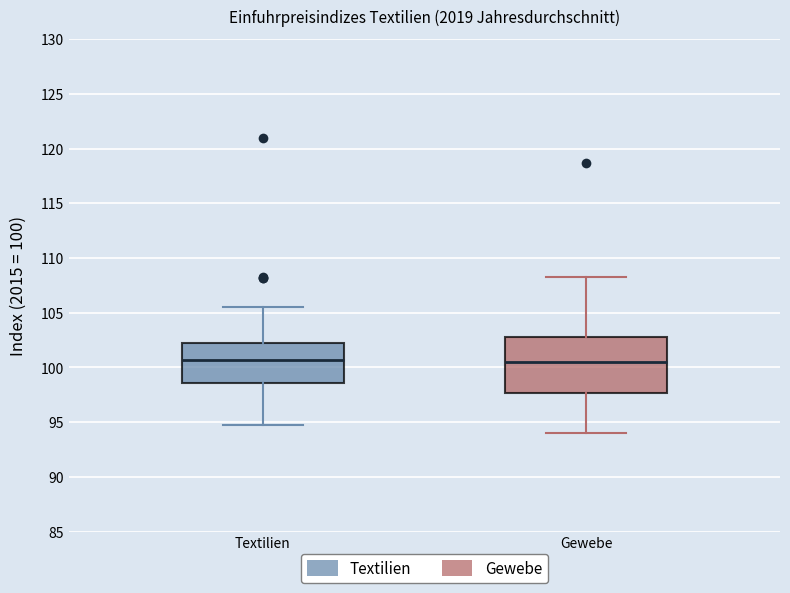

Reading left to right, transcribe this box plot: for each box, give where its median line is, the range the box spans, and where its two whiskers end, as read against the y-axis. The values are not printed on the chart, so give them approximately, as read against the axis.

Textilien: median 100.5, box 98.5 to 102.0, whiskers 94.5 to 105.5
Gewebe: median 100.5, box 97.5 to 103.0, whiskers 94.0 to 108.5